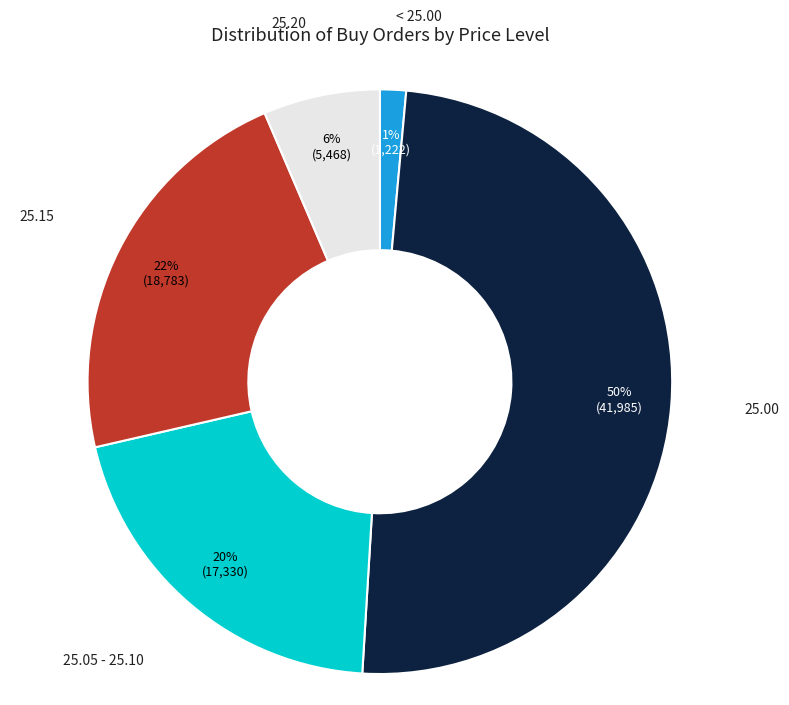

Which has a higher value, 25.20 or 25.00?

25.00